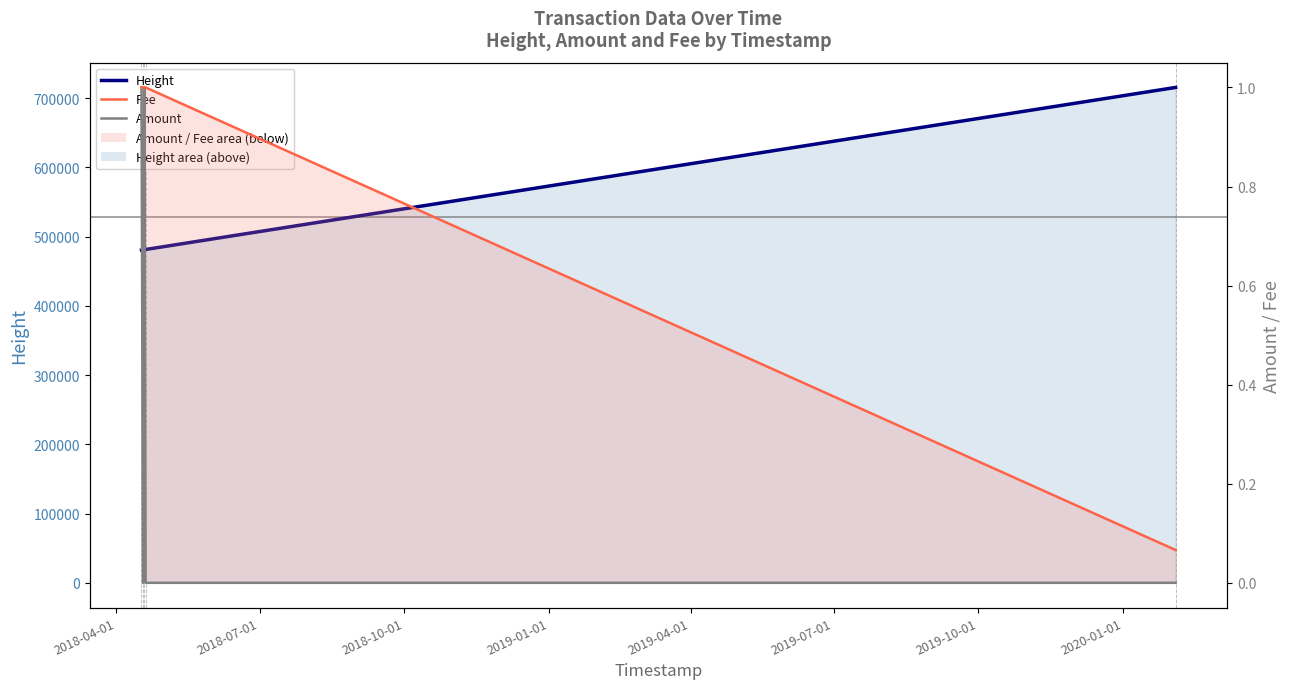

True or false: Height and Amount cross at least once.

False